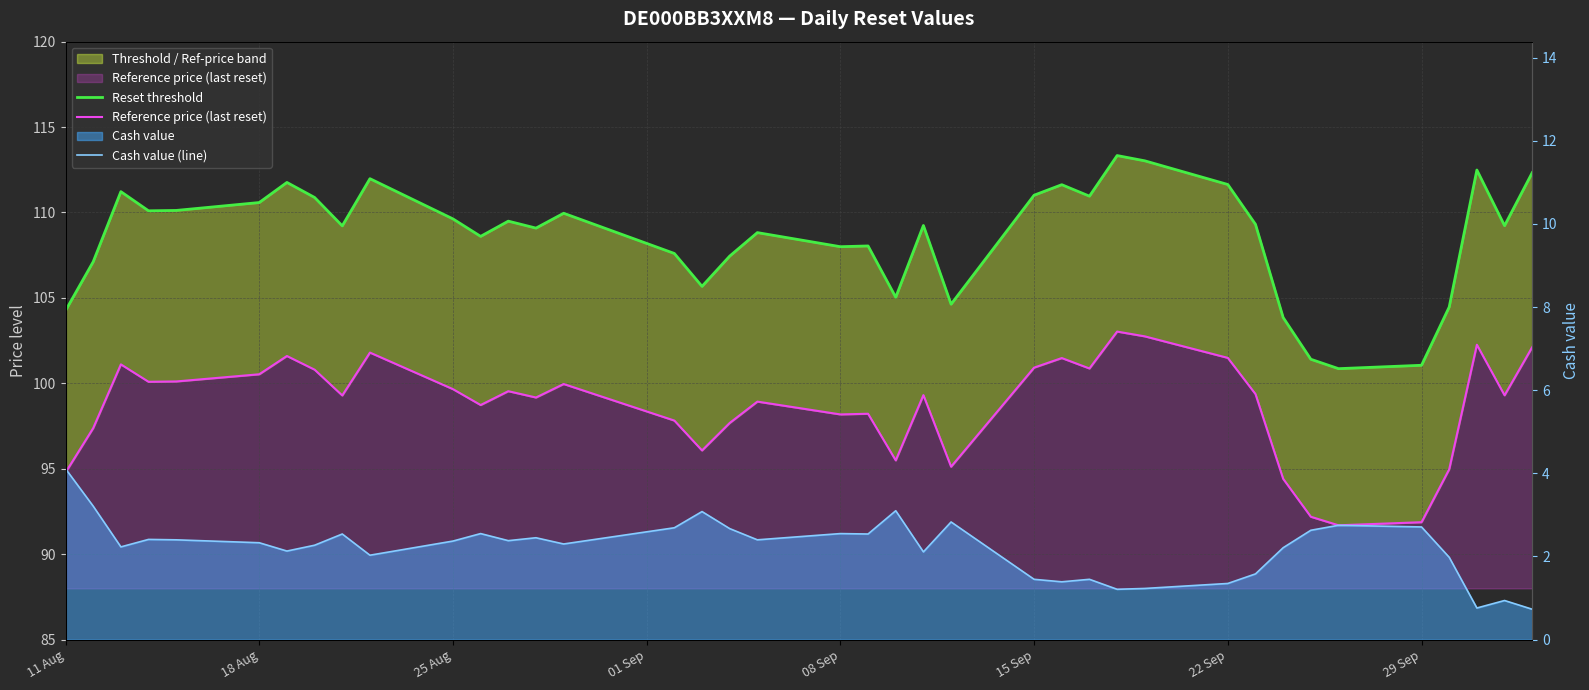

What is the highest value of the Reset threshold series?

113.3